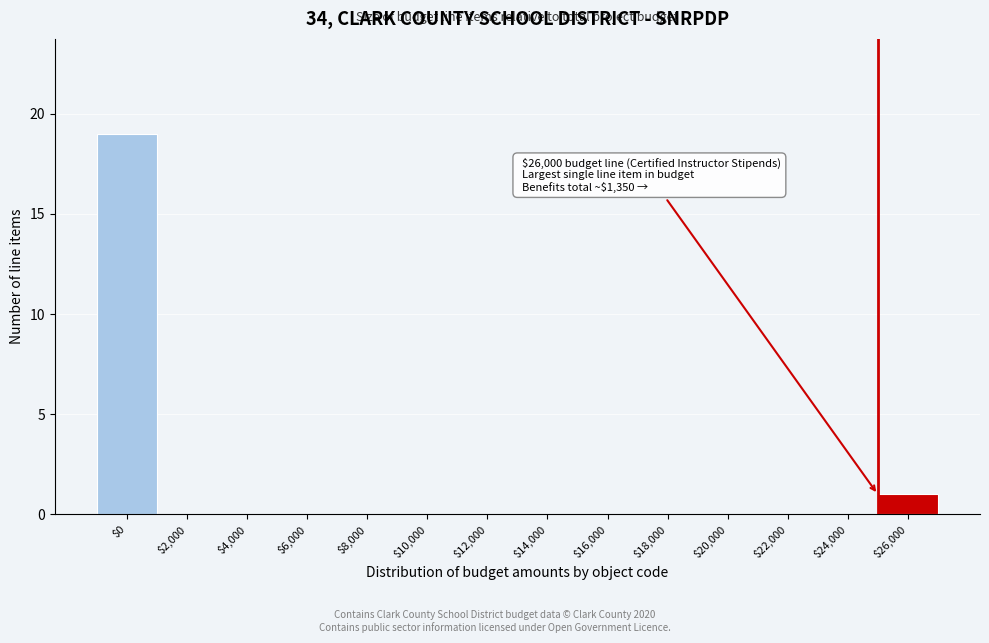

True or false: the data shows -9 at $20,000.

False